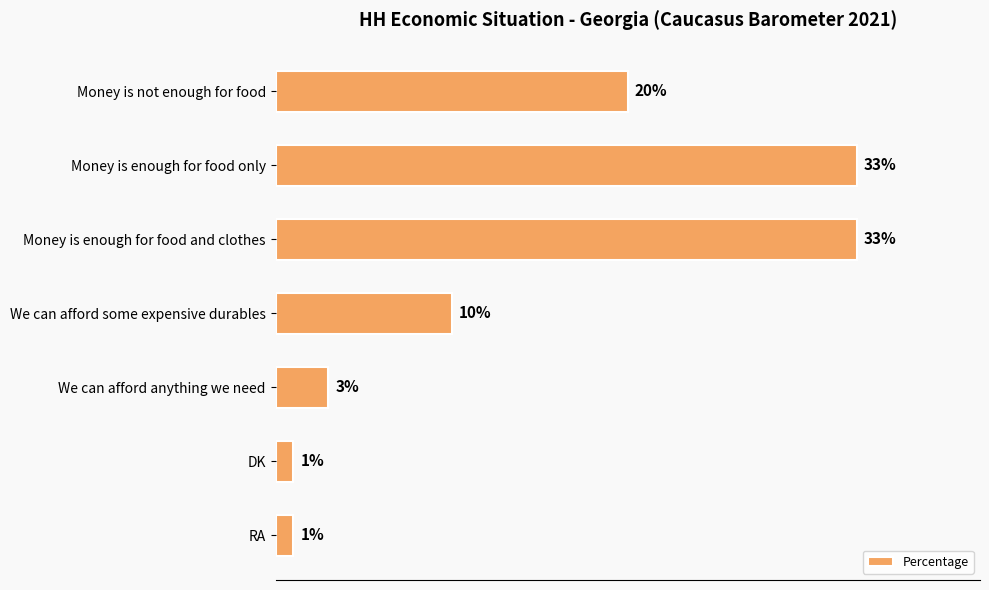

Where is the data nearest to the value 17?

Money is not enough for food